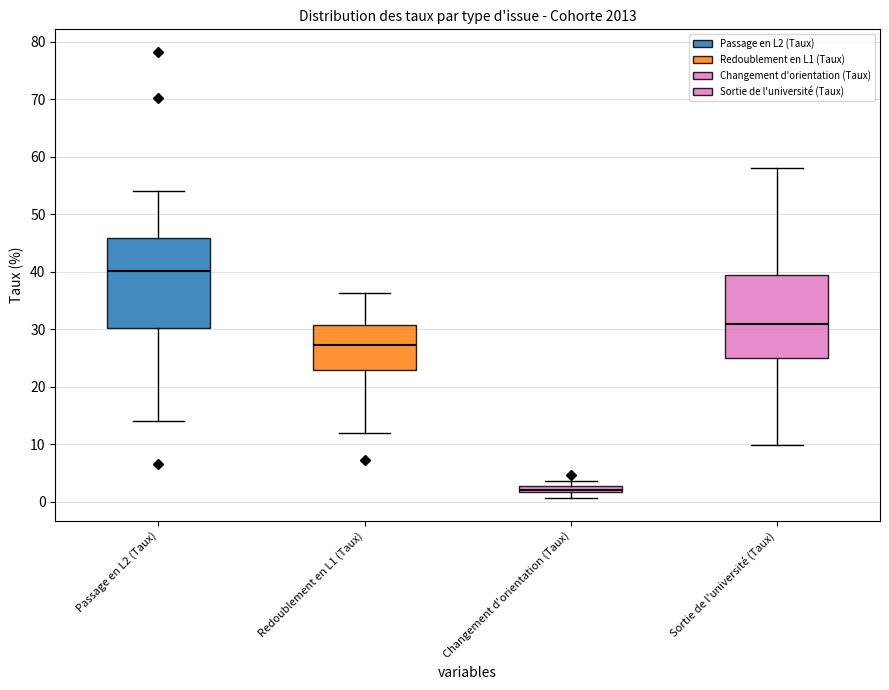

Where is the upper edge of the box for Changement d'orientation (Taux) on the y-axis? The values are not printed on the chart, so give them approximately, as read against the axis.

3